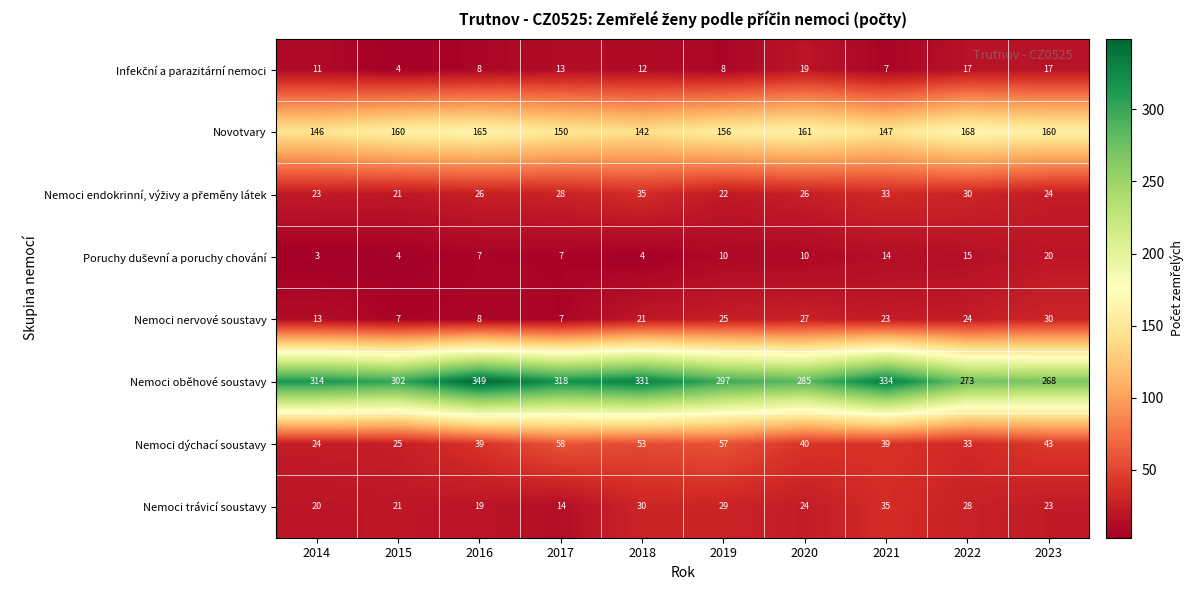

What is the maximum value shown in the chart?

349